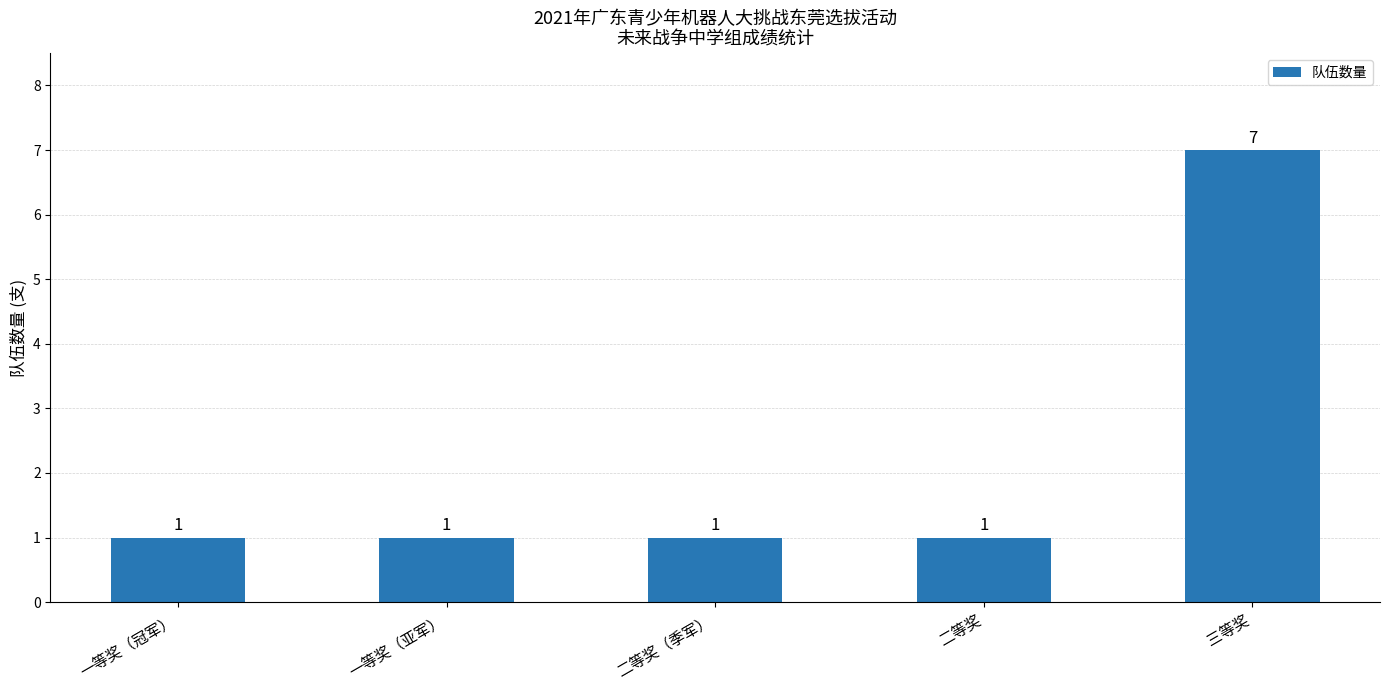

The chart shows a value of 1 at 二等奖（季军）. True or false?

True